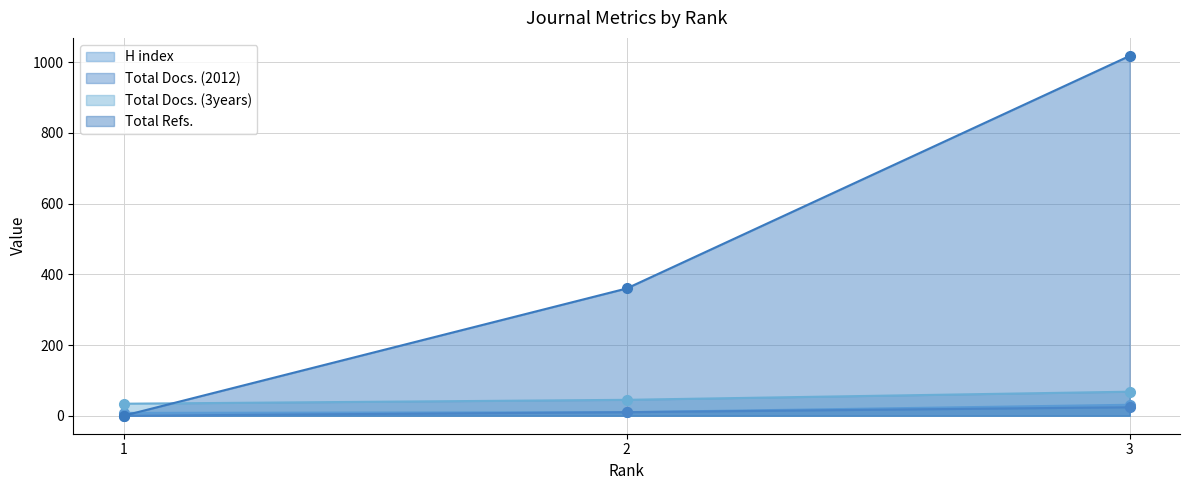

Reading left to right, transcribe all the data shown in this chart.

H index: 1=8	2=10	3=31
Total Docs. (2012): 1=0	2=10	3=24
Total Docs. (3years): 1=34	2=45	3=68
Total Refs.: 1=0	2=360	3=1018